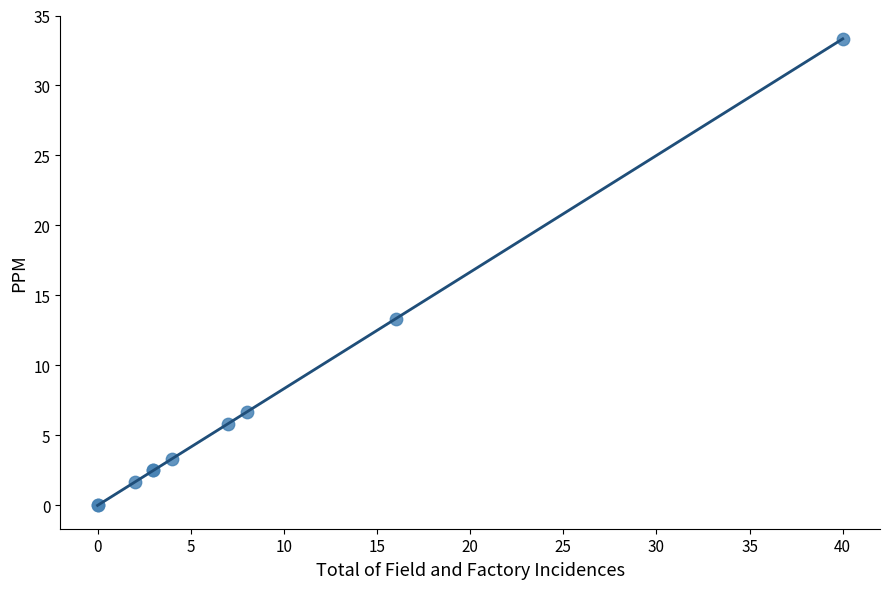

What Y value in the scatter plot is closest to 16?

13.3